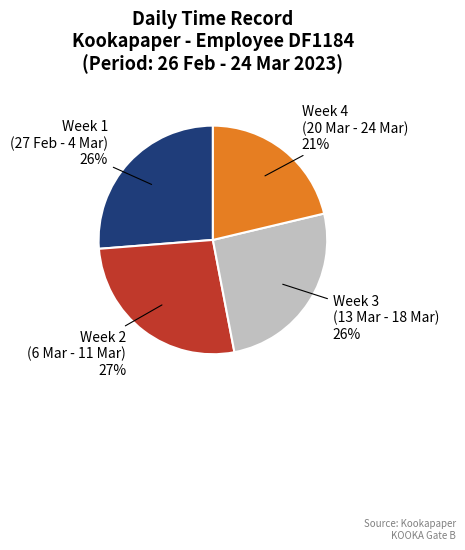

Is there a majority slice in this chart?

No